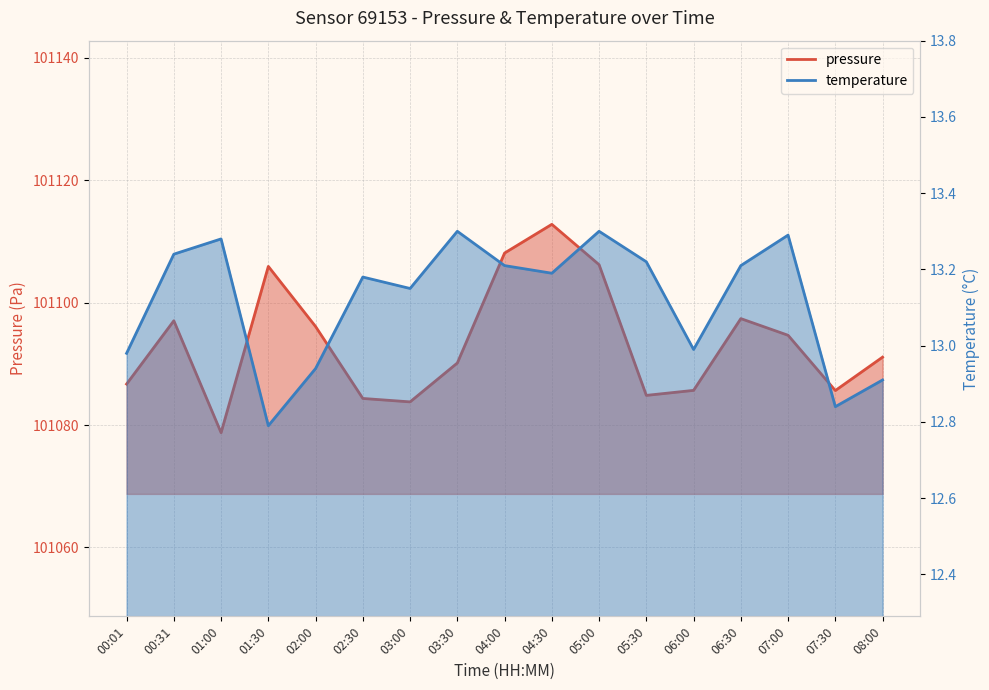

How many categories are shown in the chart?

17